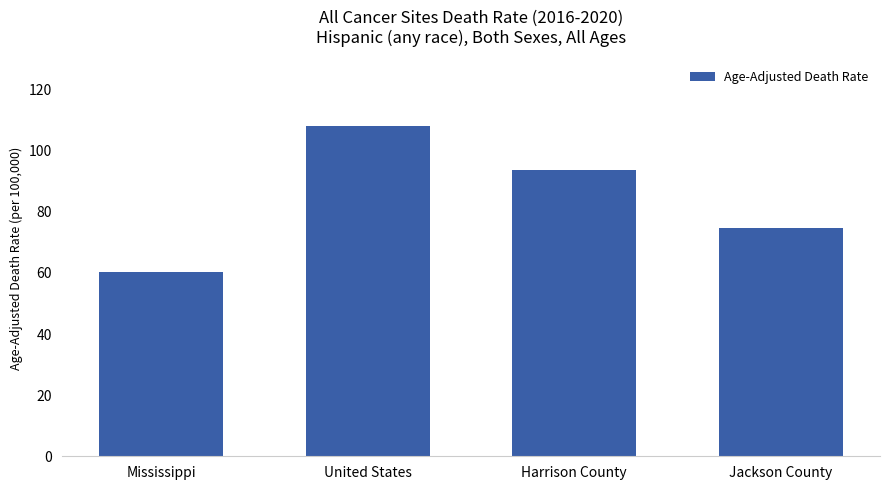

How many data points are above 93?

2